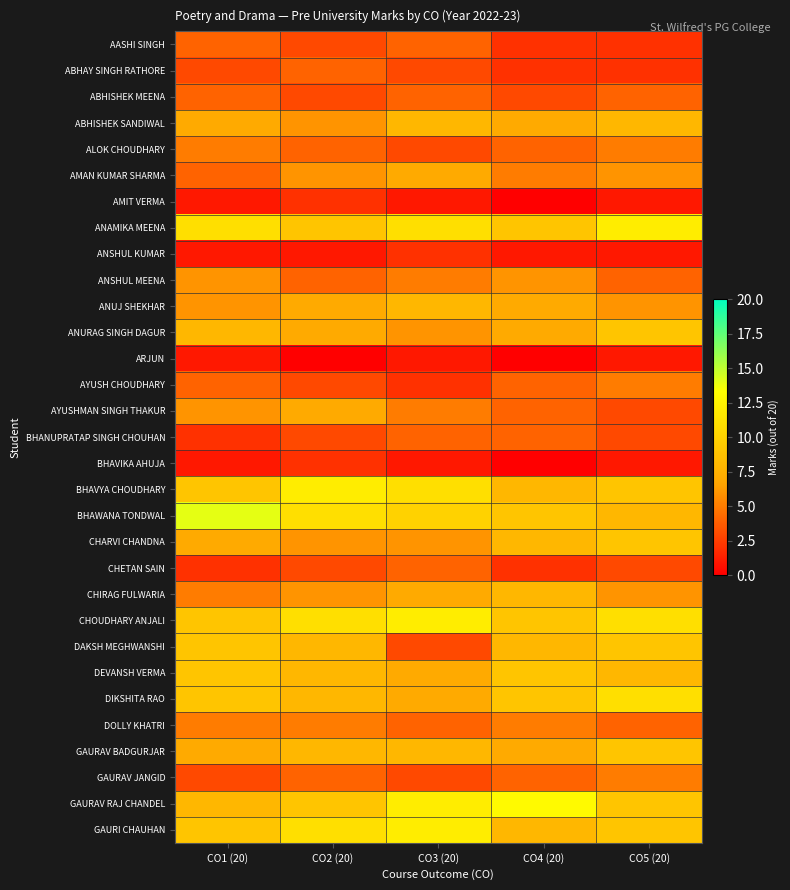

Which label corresponds to the smallest value in the chart?

CO4 (20)